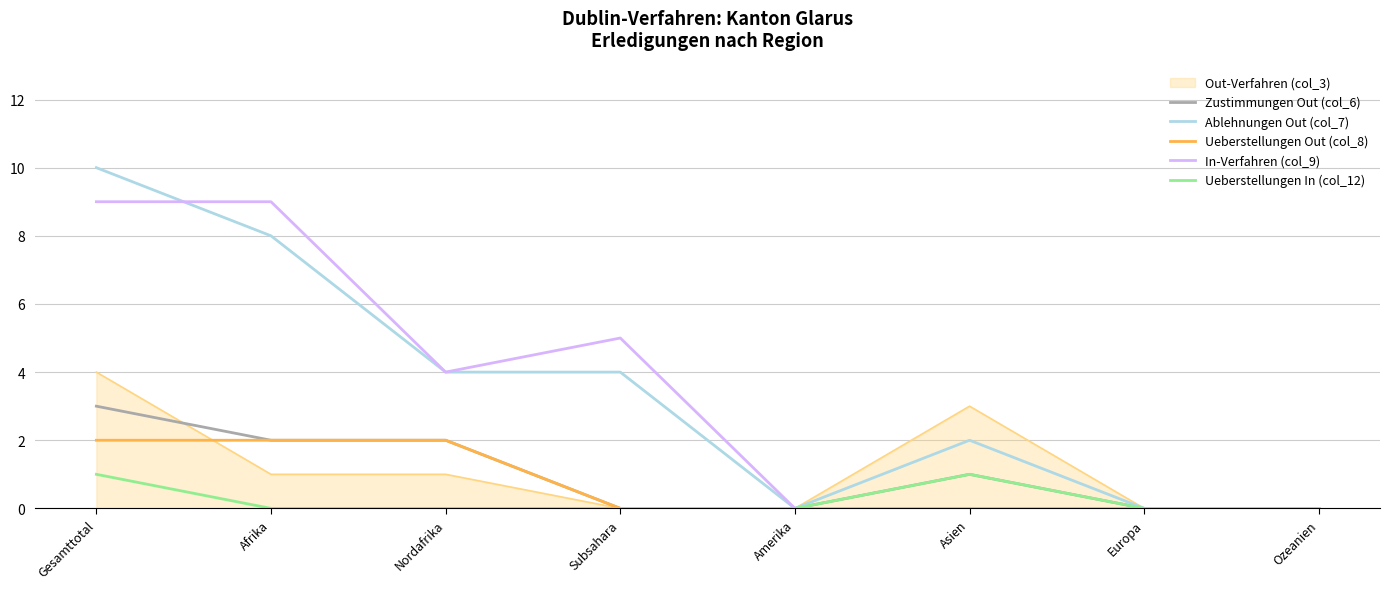

Does the chart have visible grid lines?

Yes